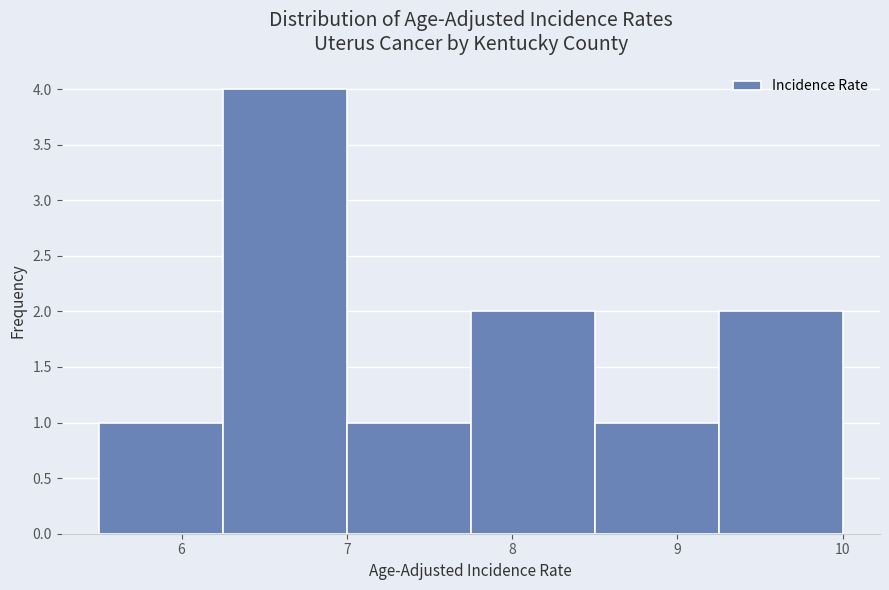

Reading left to right, transcribe this chart: for each bar, give the range it covers on the x-axis and its height. Neither the bar edges nor the heights are printed on the chart, so give them approximately, as read against the axes.

5.50 to 6.25: 1
6.25 to 7.00: 4
7.00 to 7.75: 1
7.75 to 8.50: 2
8.50 to 9.25: 1
9.25 to 10.00: 2